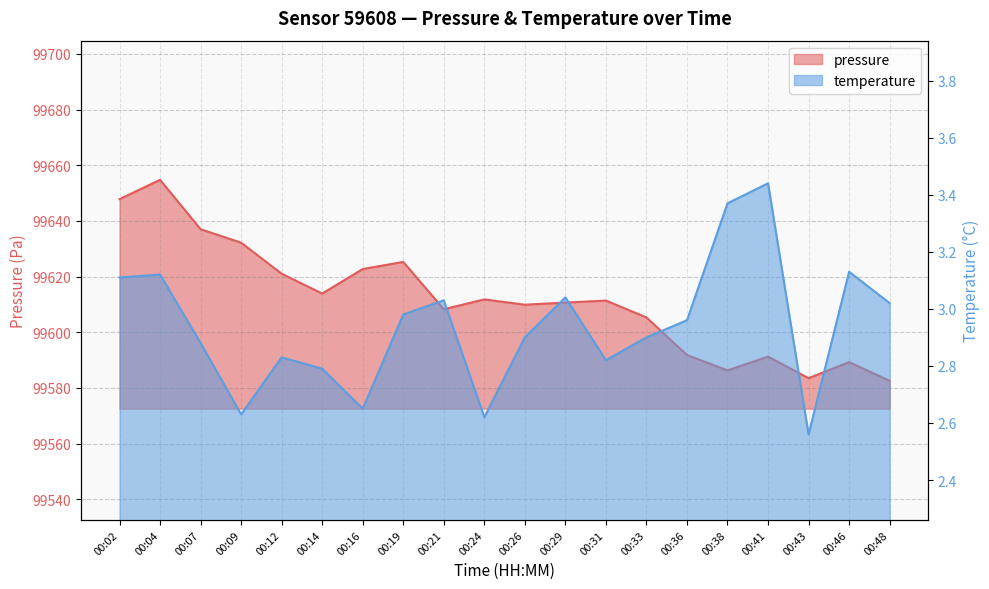

At how many categories does at least one series exceed 47664?

20